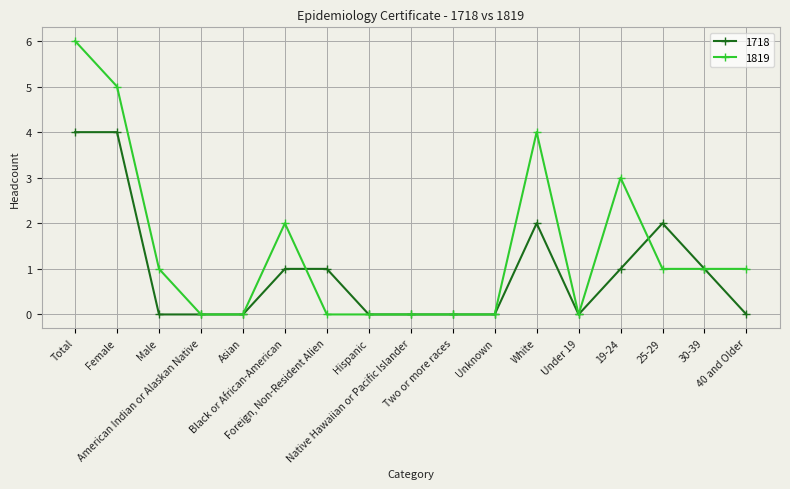

True or false: 1819 has more than 0 interior local peaks.

True